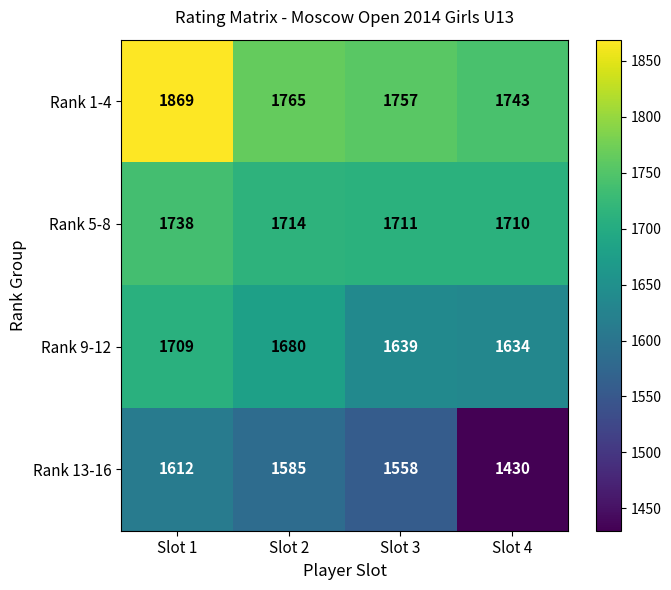

Rank the categories by Rank 1-4 value from highest to lowest.

Slot 1, Slot 2, Slot 3, Slot 4